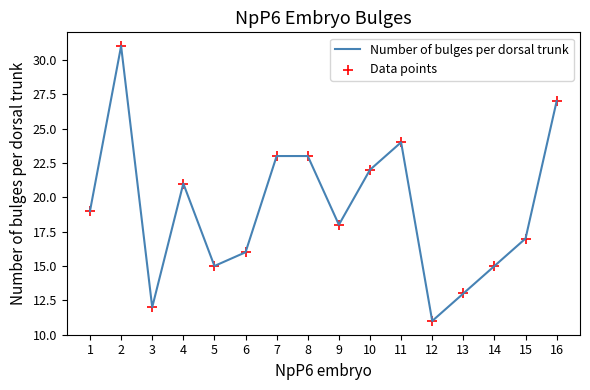

What is the change in value from 12 to 16?

+16